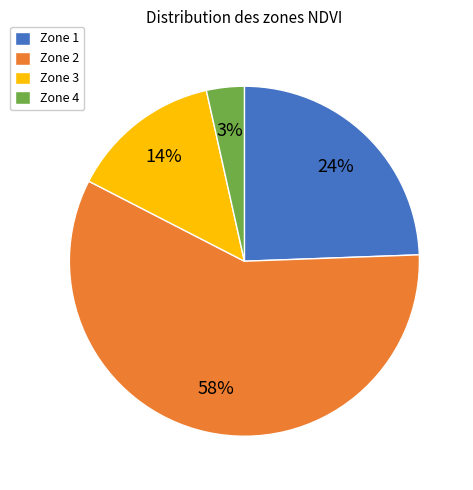

Count the number of slices in the pie.

4